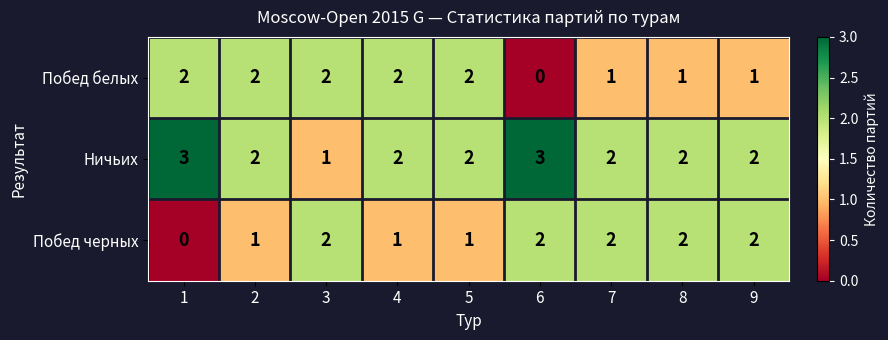

Which series changed the most between 5 and 6?

Побед белых